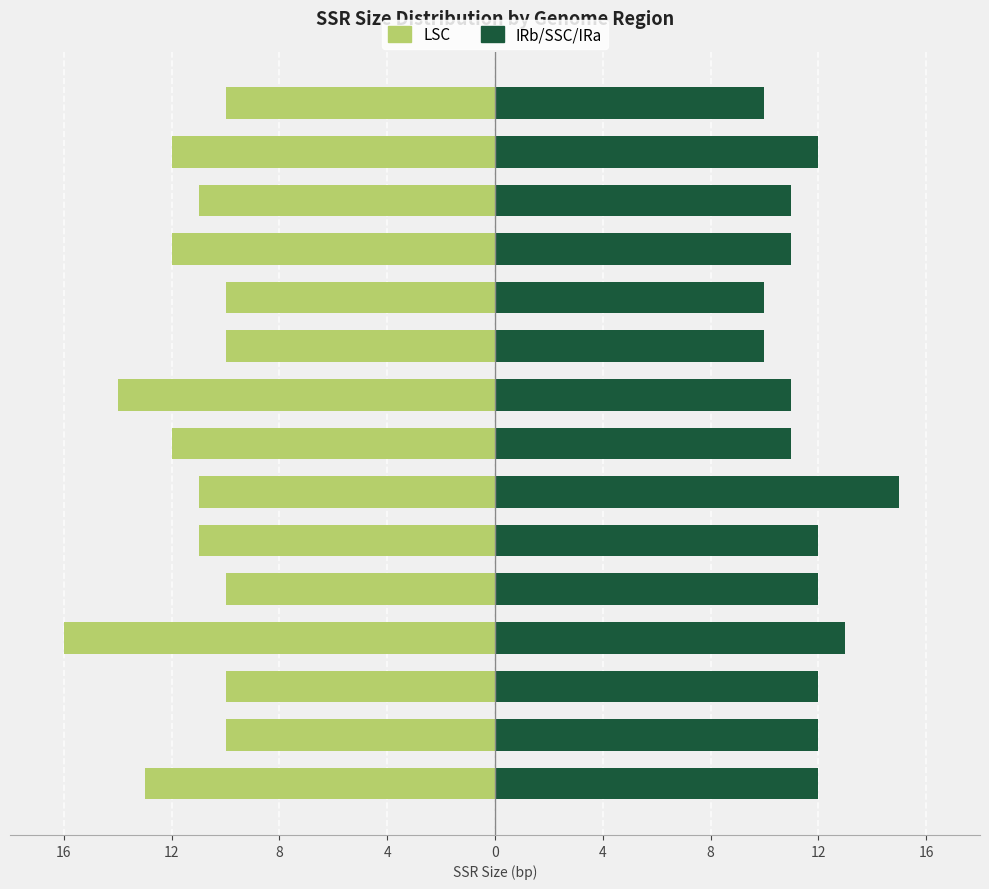

Reading right to left, what are all the values shown in this chart?

LSC: -10	-12	-11	-12	-10	-10	-14	-12	-11	-11	-10	-16	-10	-10	-13
IRb/SSC/IRa: 10	12	11	11	10	10	11	11	15	12	12	13	12	12	12